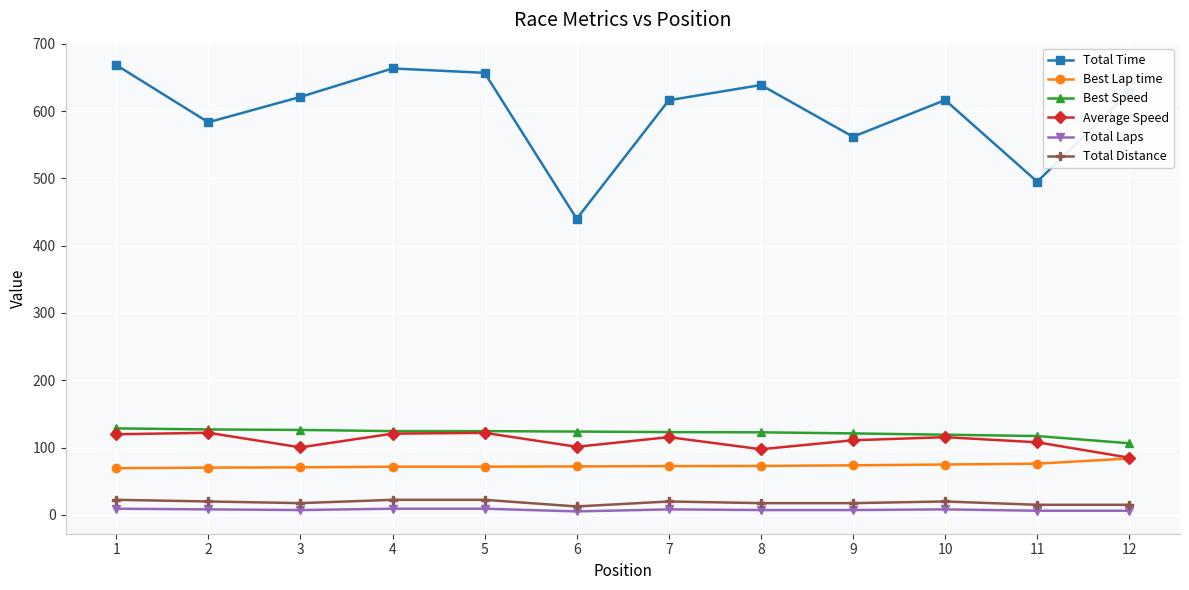

What is the difference between the Average Speed values at 9 and 12?

25.9